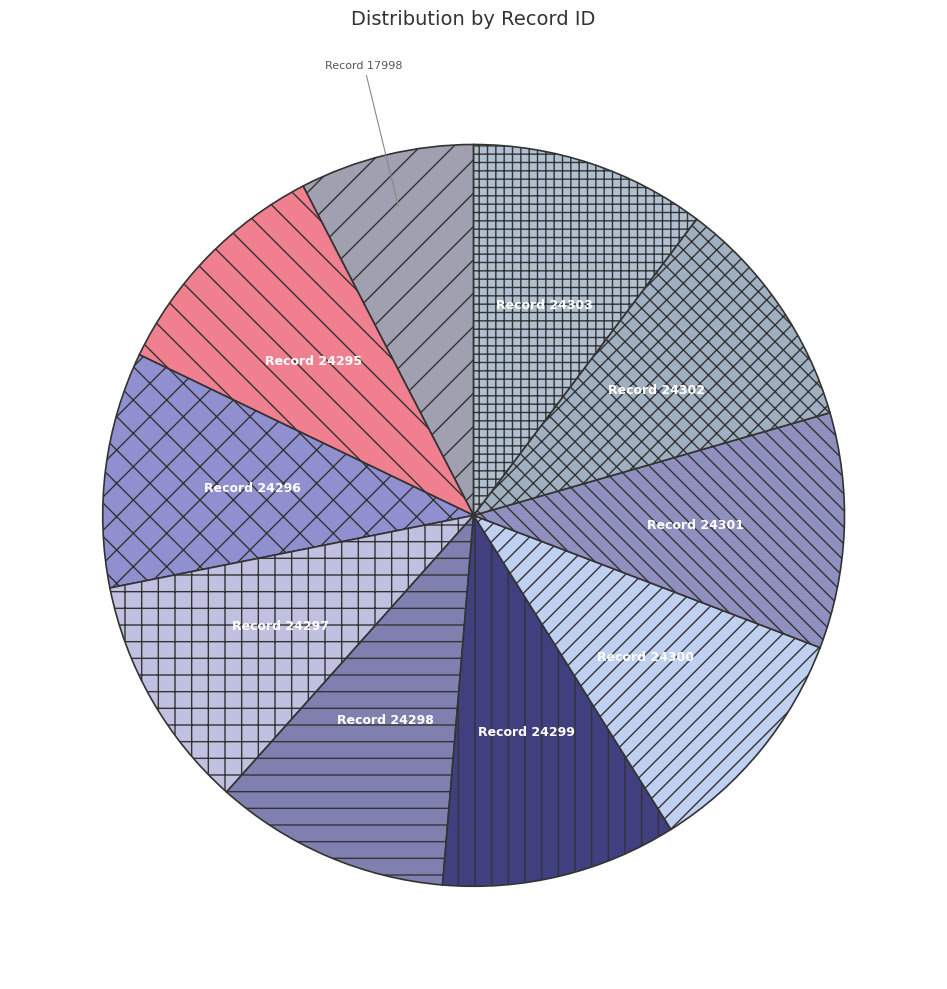

What is the smallest slice in the pie chart?

Record 17998